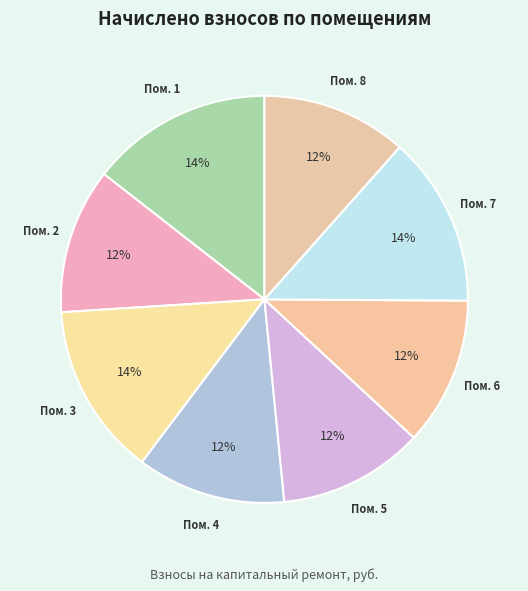

To the nearest percent, what is the combined percentage of Пом. 6 and Пом. 7?

25%